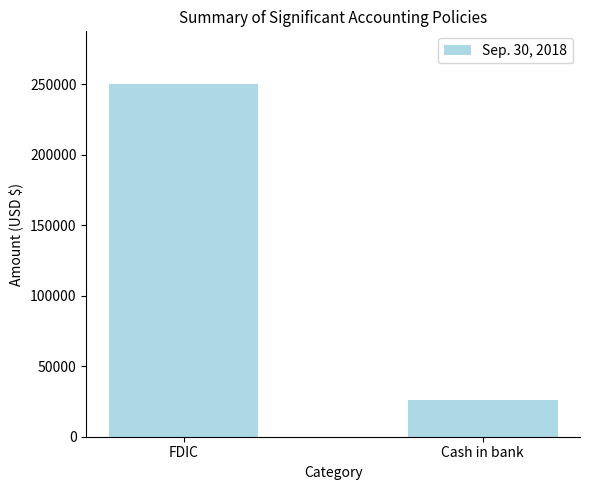

Count the values in the range 26322 to 250000.

2